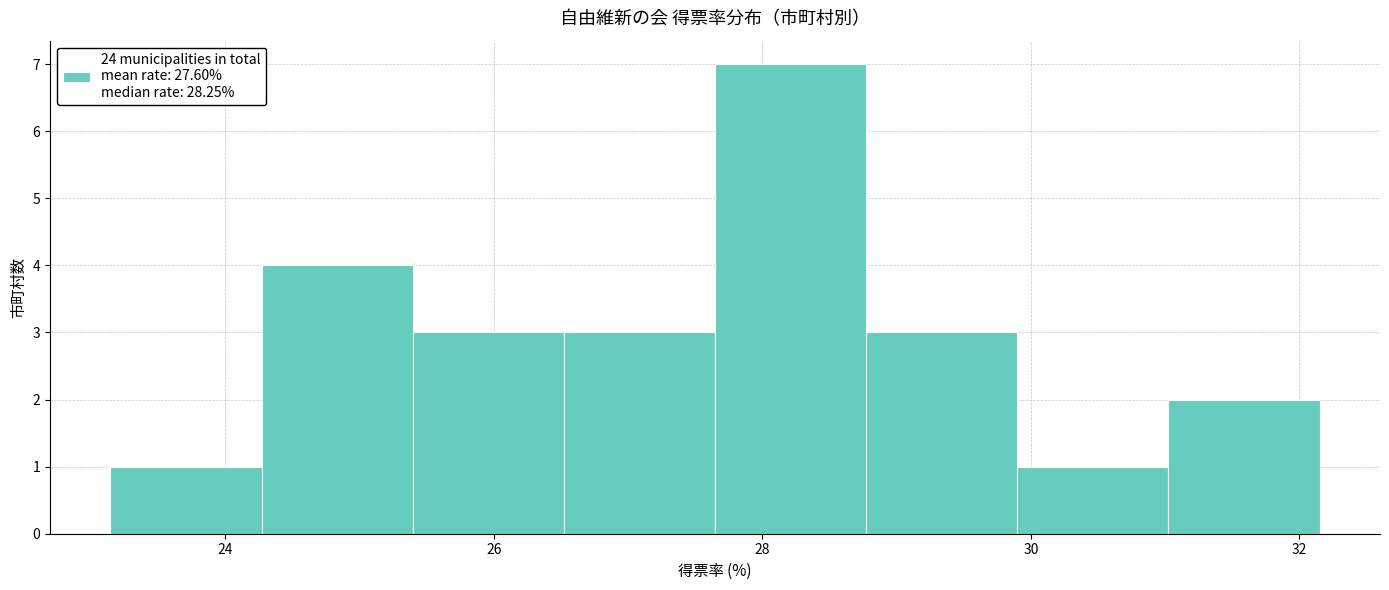

What is the height of the bar covering 26.6 to 27.6 on the x-axis? Neither the bar edges nor the heights are printed on the chart, so give them approximately, as read against the axes.

3